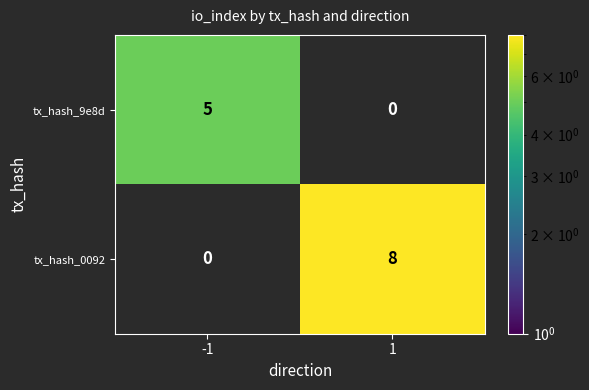

True or false: tx_hash_0092 has a value of 4 at -1.

False